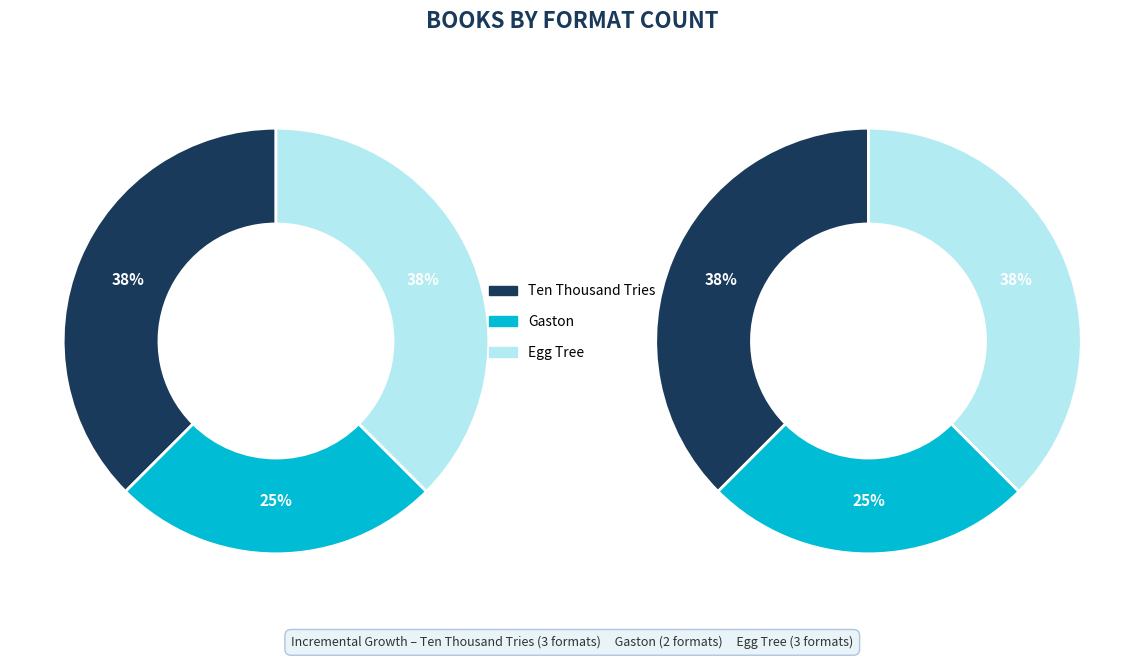

Combined, do Gaston and Egg Tree account for over 50%?

Yes